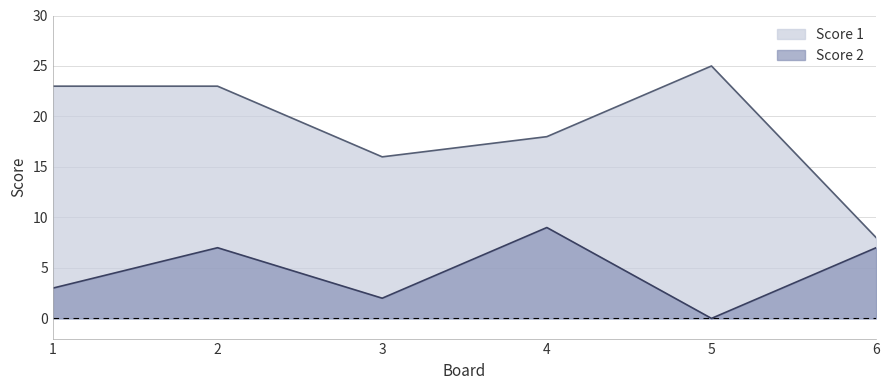

True or false: Score 2 has more than 1 interior local peaks.

True